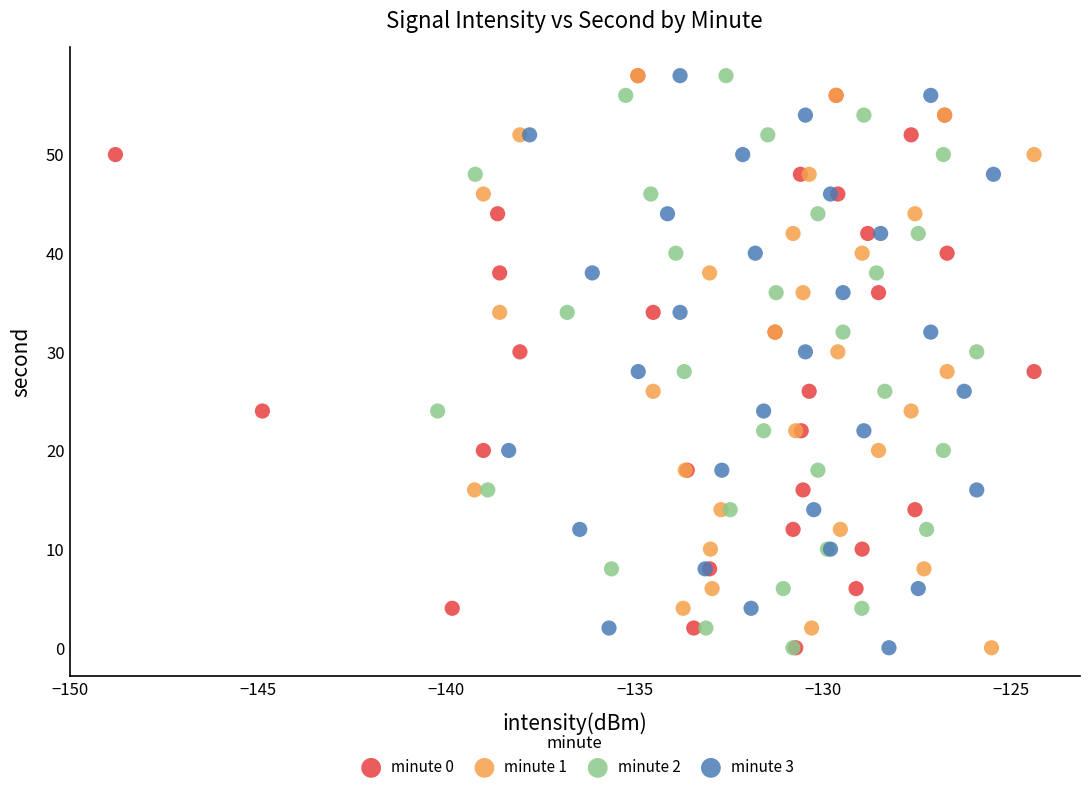

What are all the series names shown in the legend?

minute 0, minute 1, minute 2, minute 3